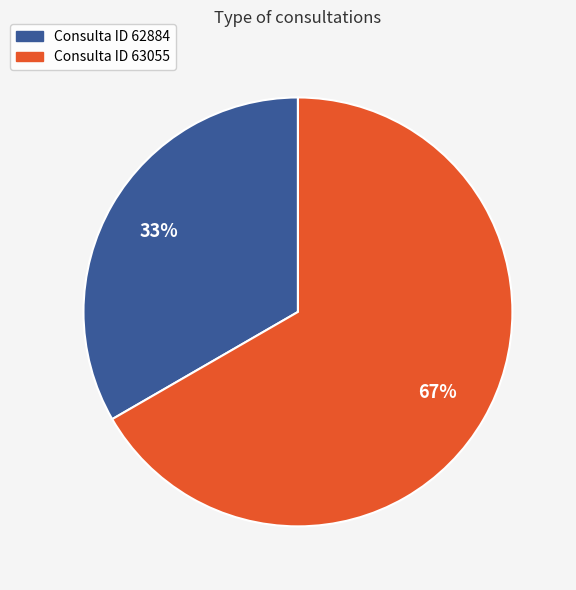

Is there any slice that represents more than half of the pie?

Yes